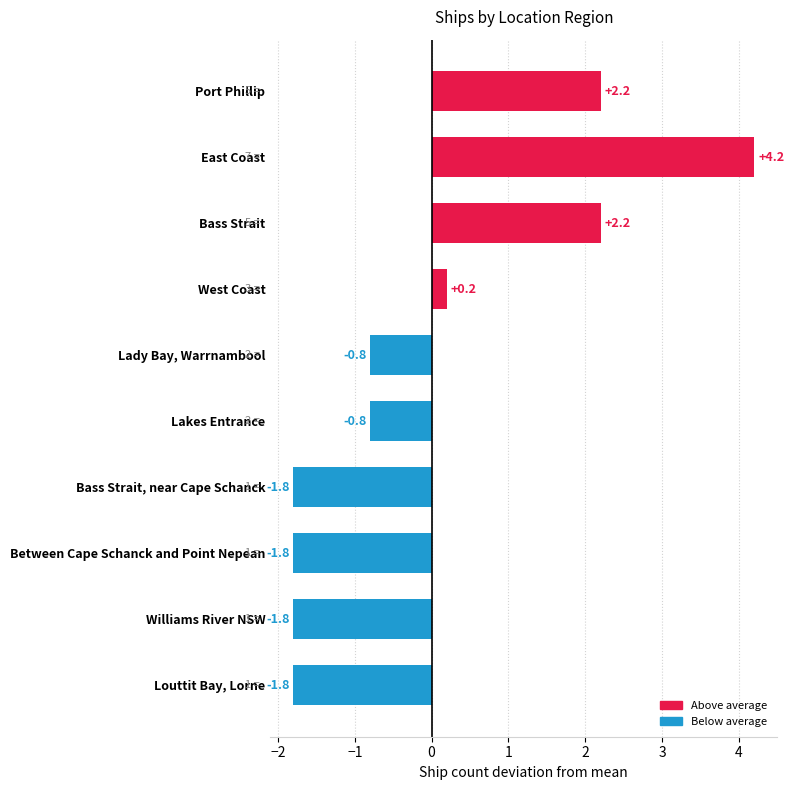

What is the label of the 2nd bar from the bottom?

Williams River NSW